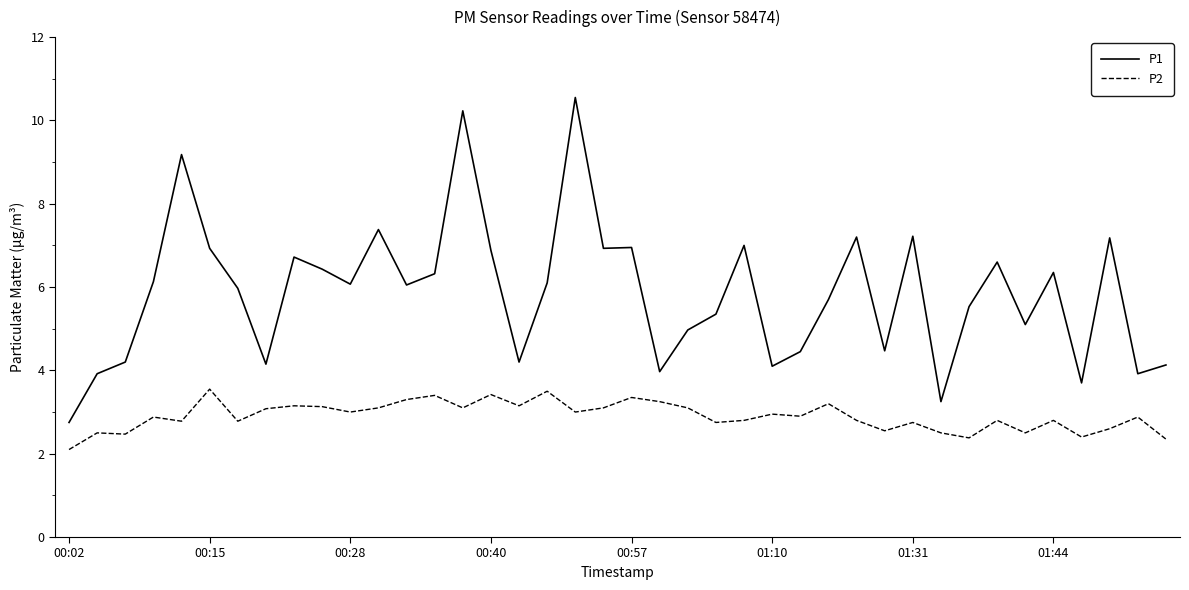

What is the maximum value for P1?

10.6